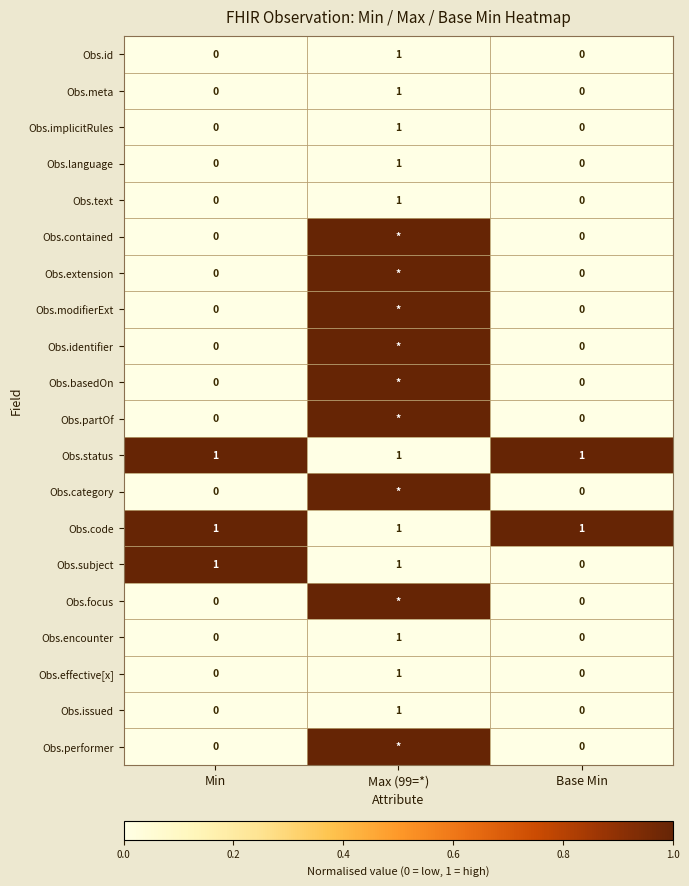

Is it true that Obs.code equals 2 at Base Min?

False